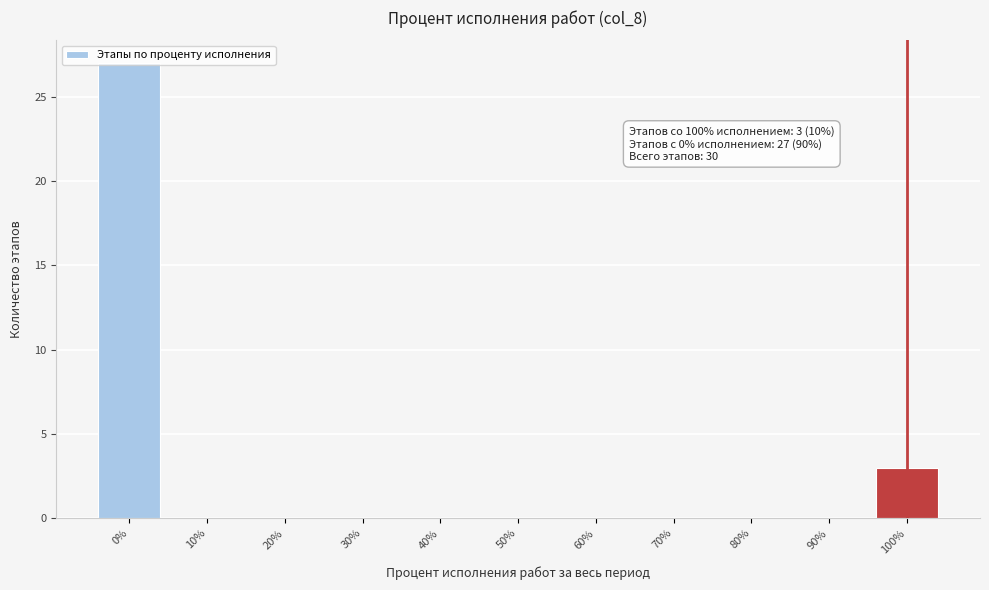

Which range on the x-axis has the tallest bar?

-5 to 5